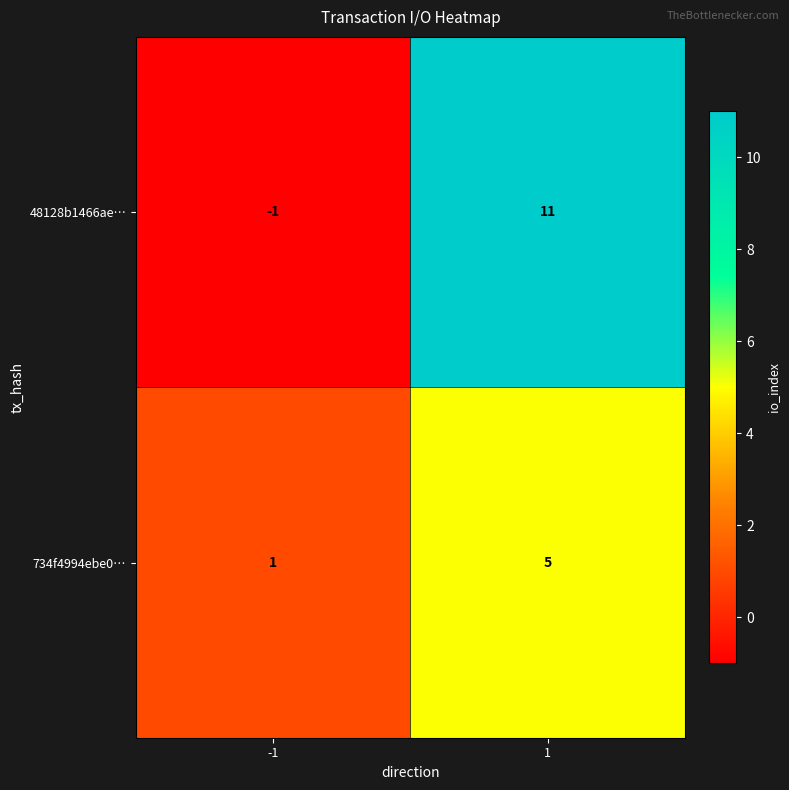

What is the average value of the 734f4994ebe0… series?

3